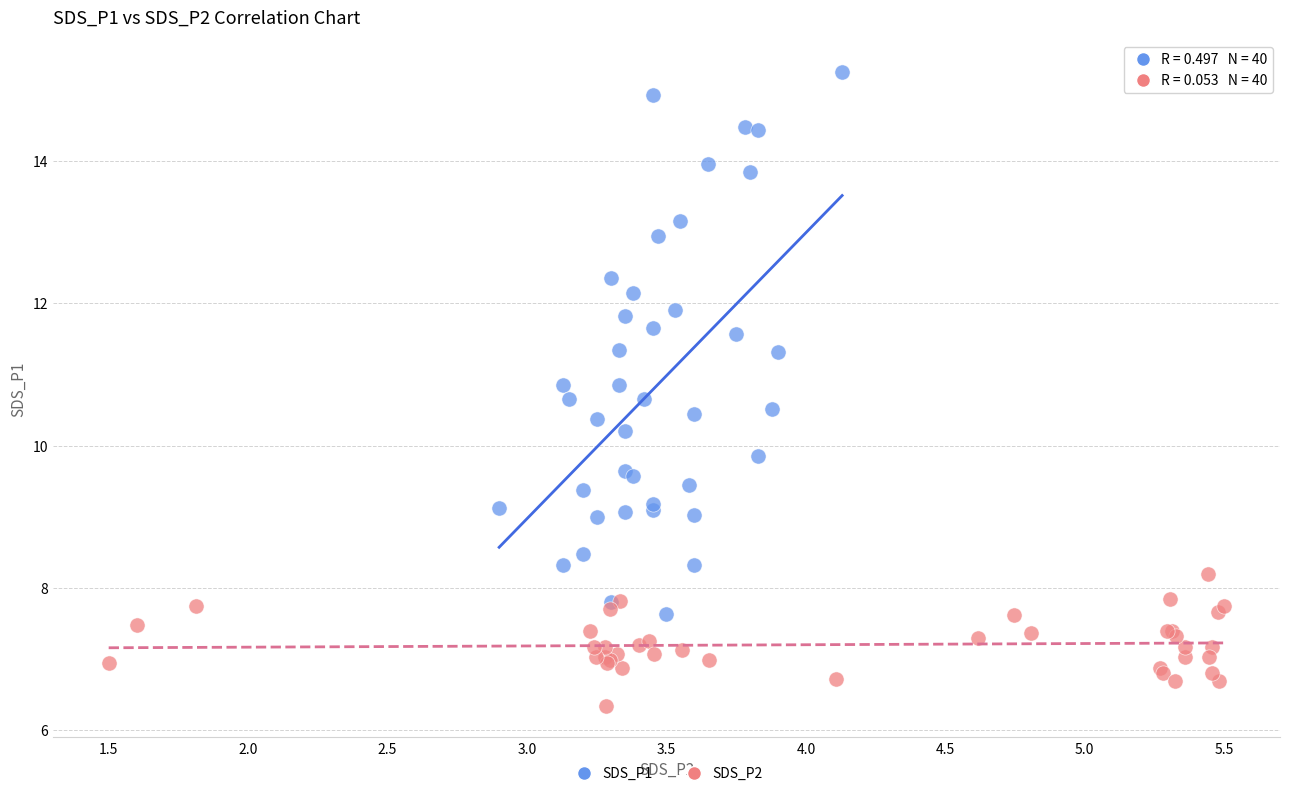

Which series reaches the minimum Y coordinate?

SDS_P2